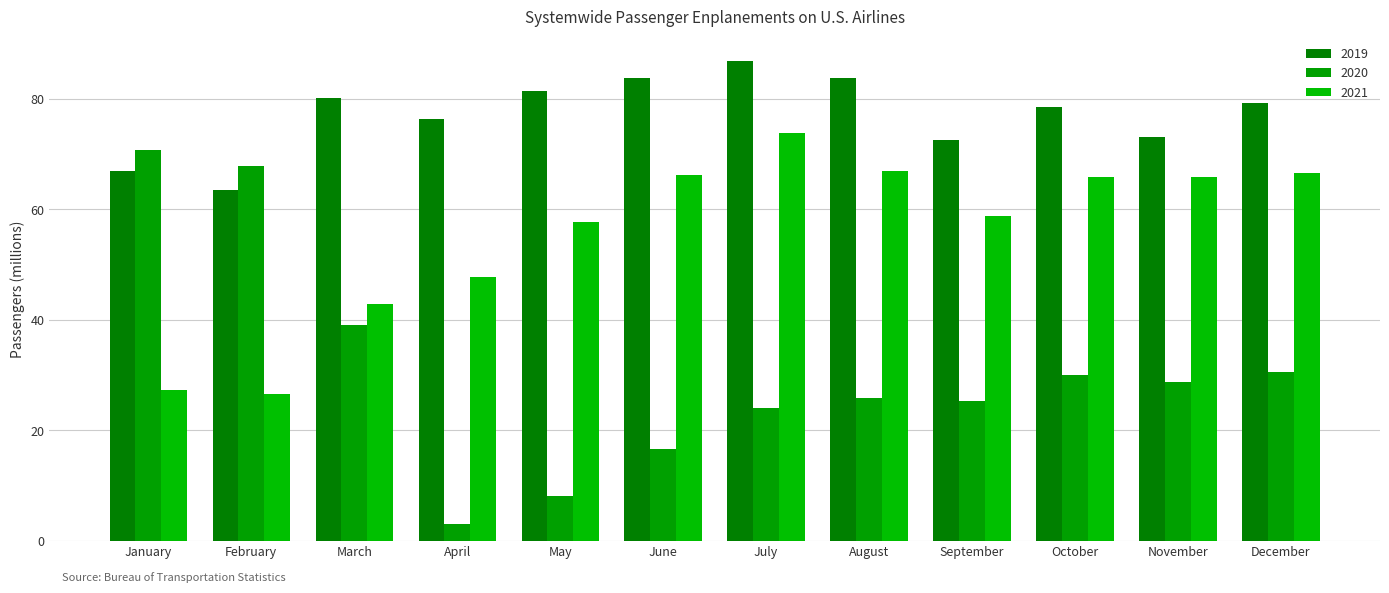

What is the approximate value of 2021 at February?

26.6